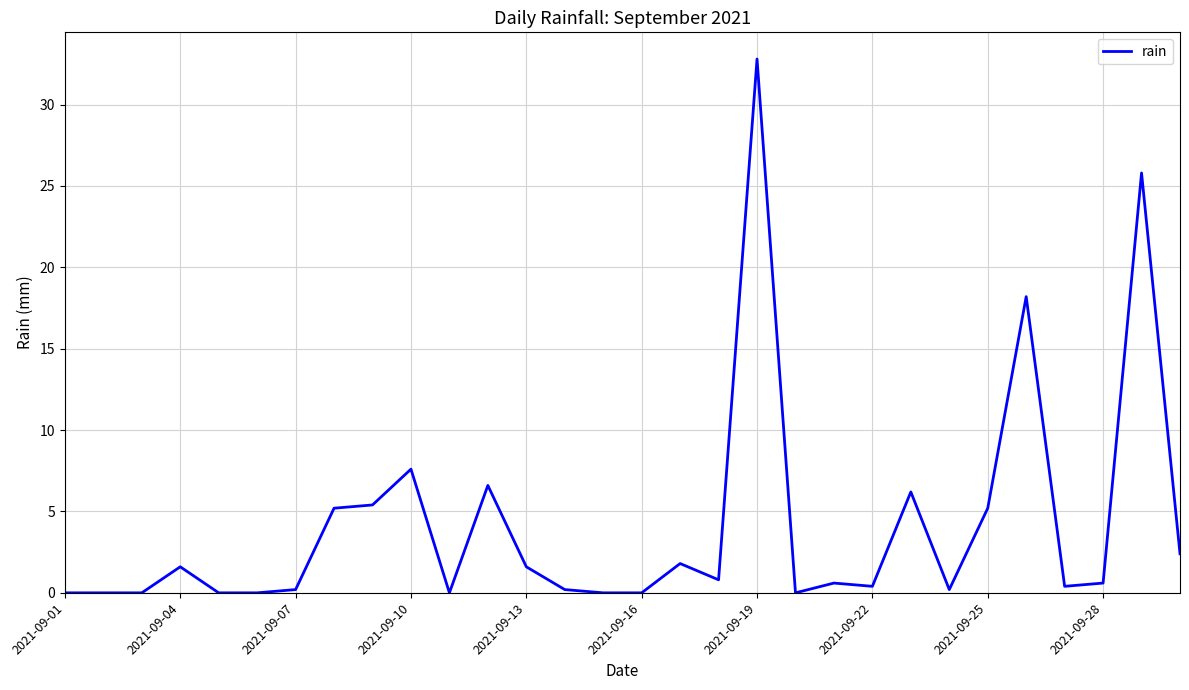

What is the difference between the maximum and minimum values?

32.8